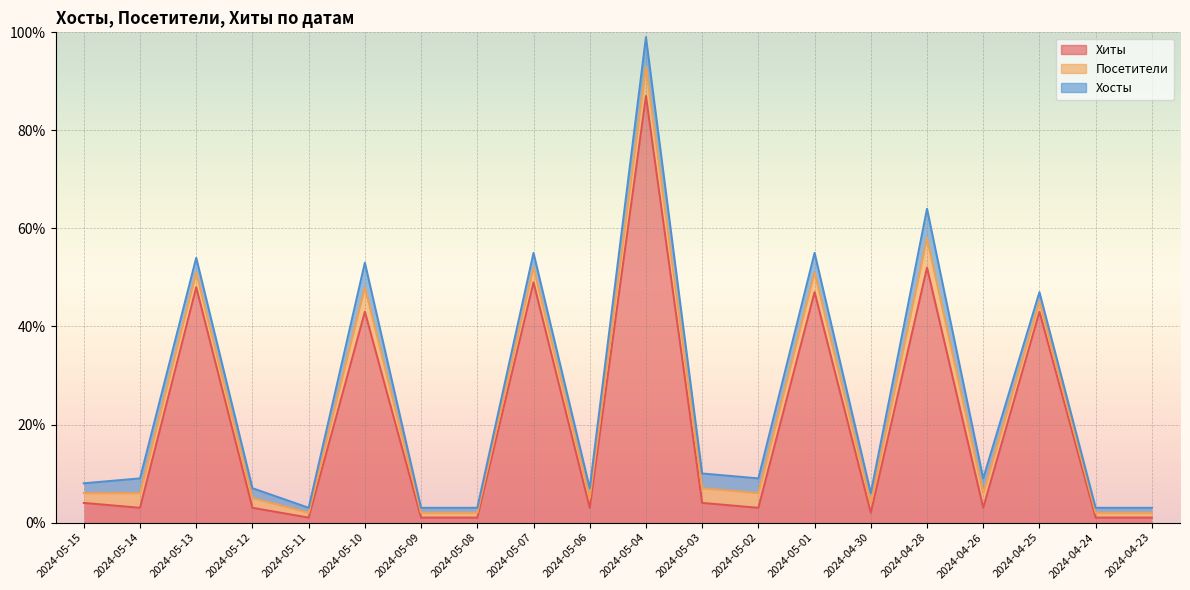

What is the difference between the Посетители values at 2024-05-14 and 2024-05-01?

1